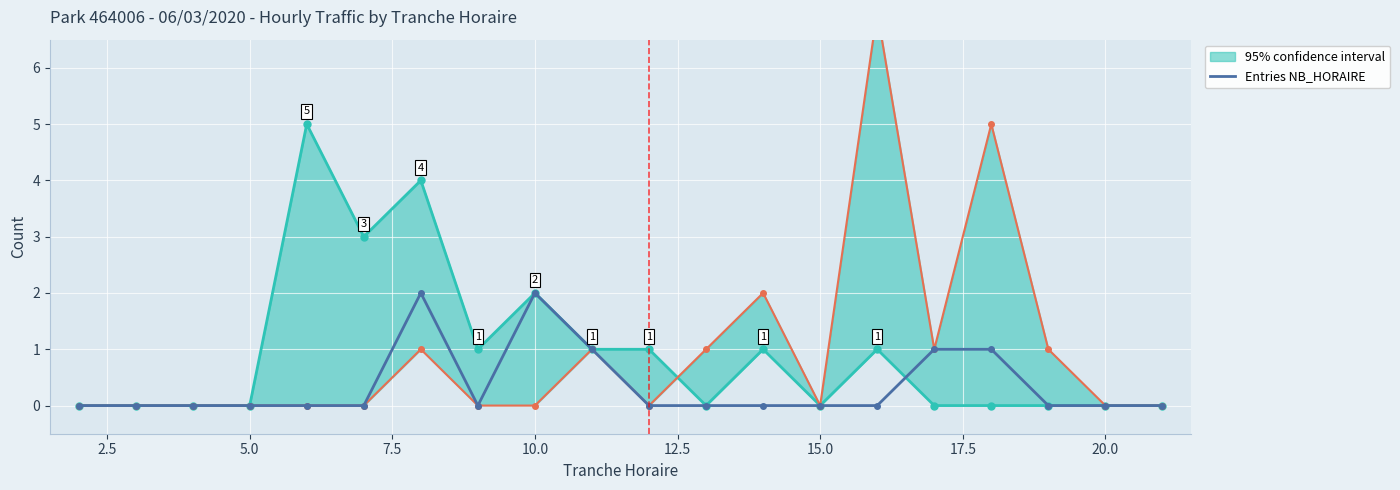

What is the value of the 9th point from the left?

2